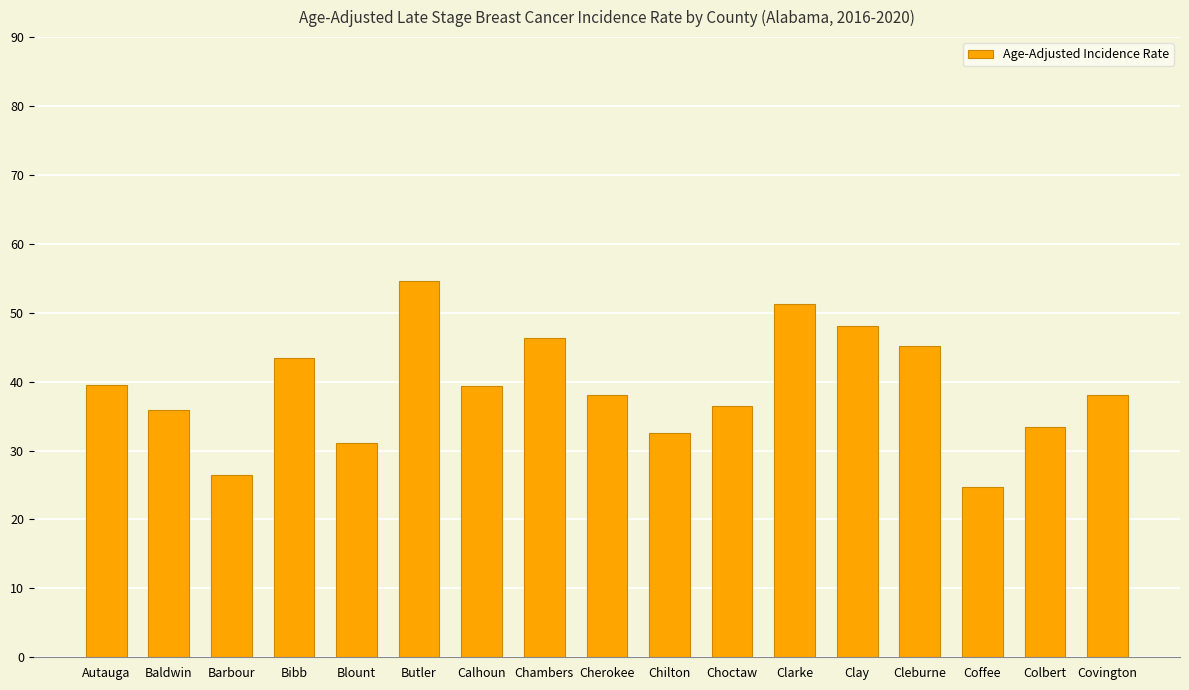

What position from the left is Blount?

5